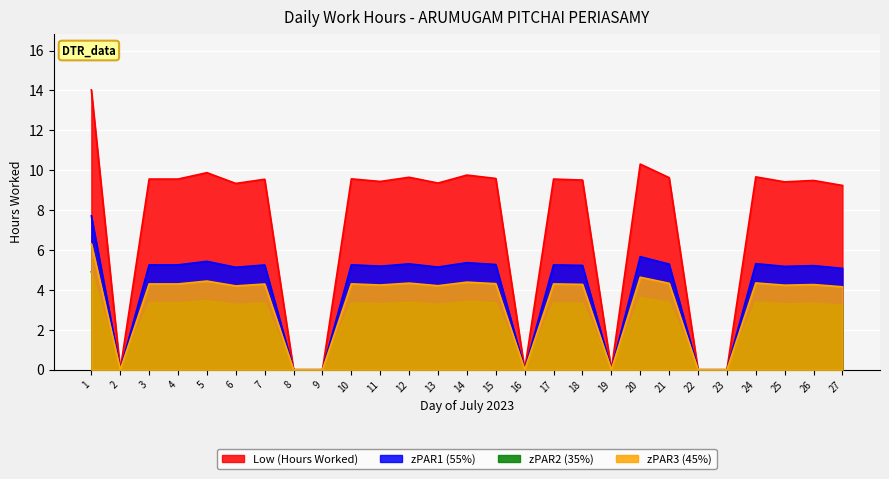

Does the chart display data point markers on the line(s)?

No